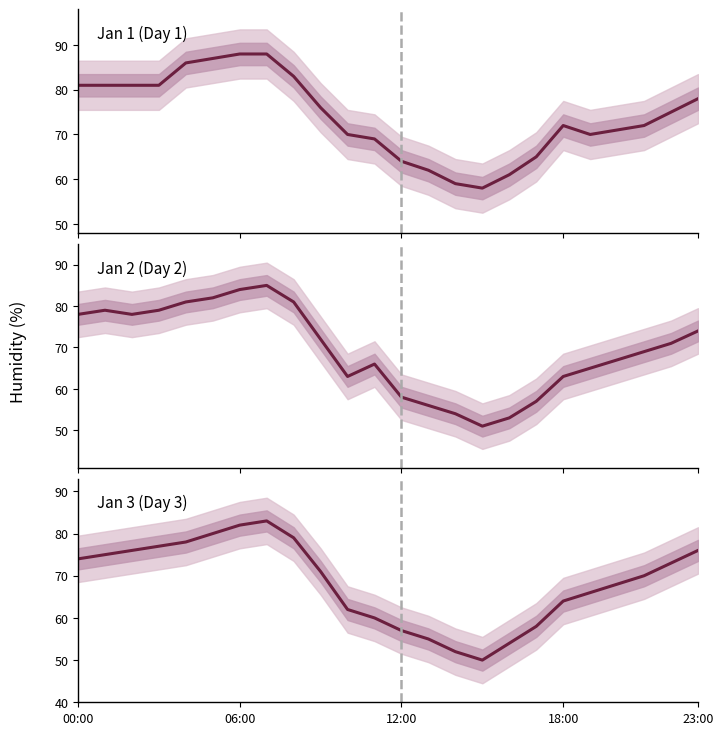

Reading left to right, what are all the values shown in this chart?

Jan 1 (Day 1): 81	81	81	81	86	87	88	88	83	76	70	69	64	62	59	58	61	65	72	70	71	72	75	78
Jan 2 (Day 2): 78	79	78	79	81	82	84	85	81	72	63	66	58	56	54	51	53	57	63	65	67	69	71	74
Jan 3 (Day 3): 74	75	76	77	78	80	82	83	79	71	62	60	57	55	52	50	54	58	64	66	68	70	73	76